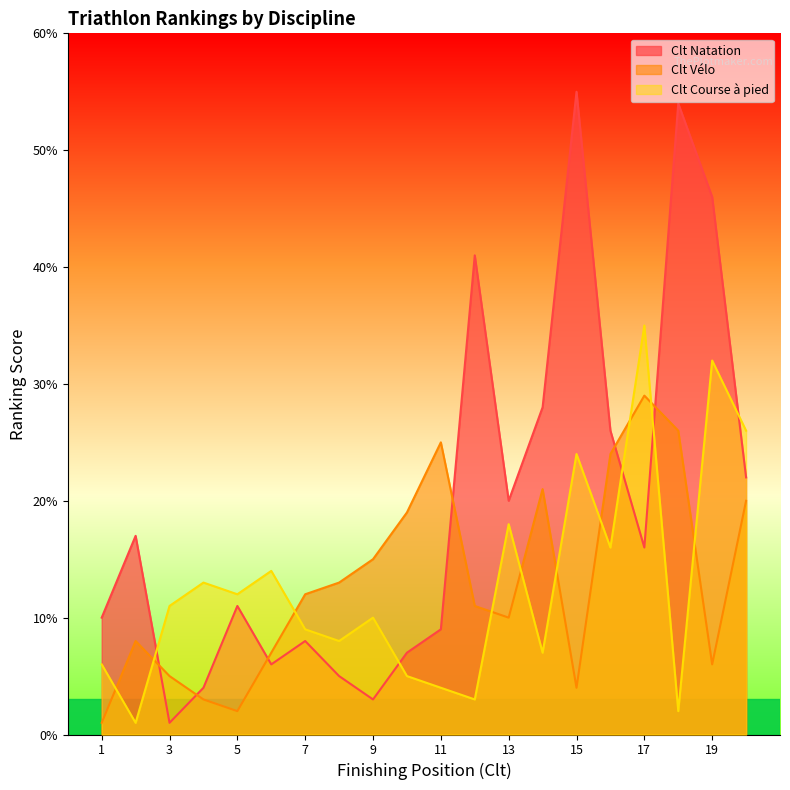

Which category has the highest value across all series?

15